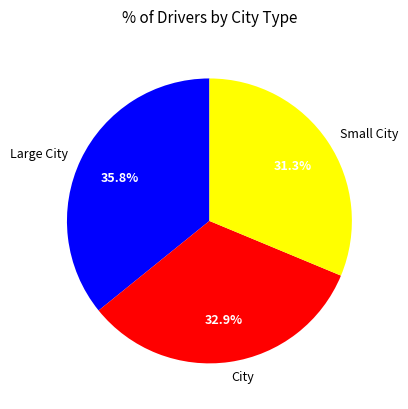

Is the sum of Large City and Small City greater than half?

Yes